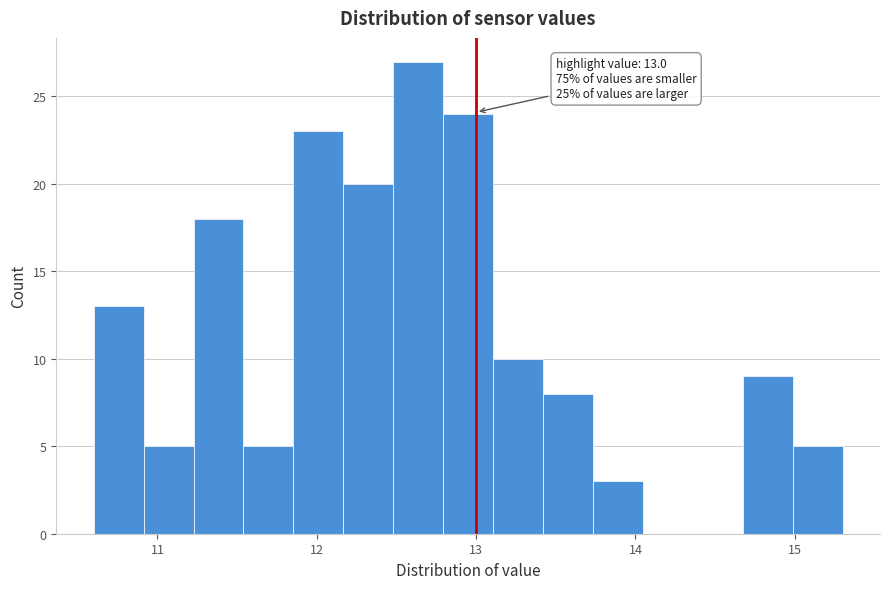

Around what value on the x-axis is the tallest bar? Give the approximate position of its centre, as read against the axis.

12.6